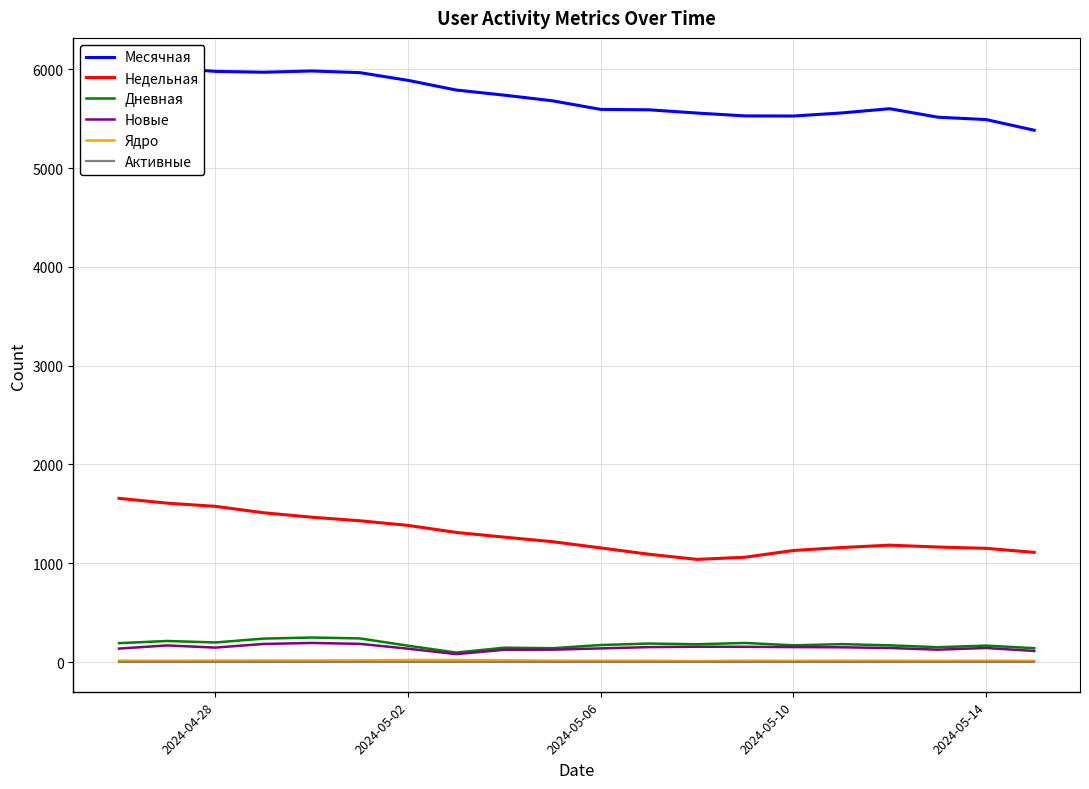

True or false: Активные and Недельная cross at least once.

False